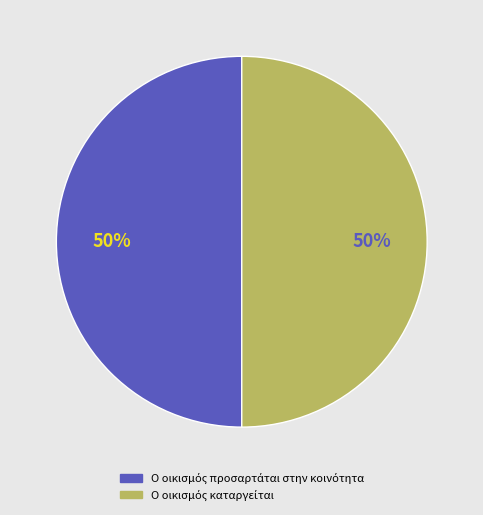

To the nearest percent, what is the average slice percentage?

50%